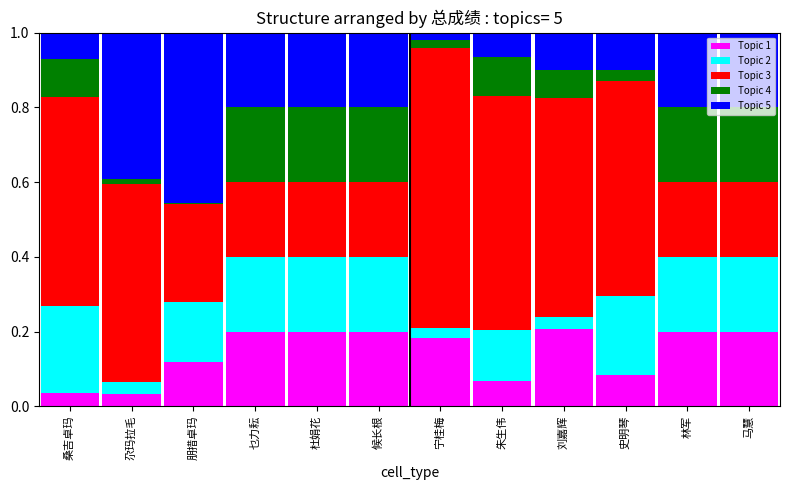

What are all the series names shown in the legend?

Topic 1, Topic 2, Topic 3, Topic 4, Topic 5